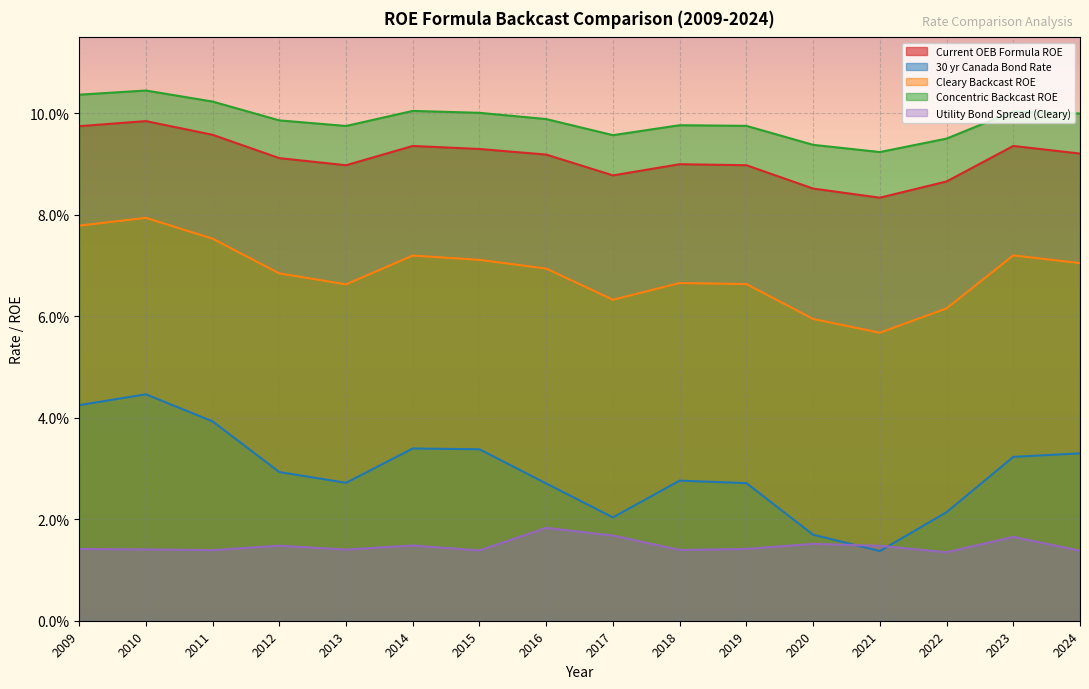

The value of Utility Bond Spread (Cleary) at 2023 is 0.0. True or false?

False